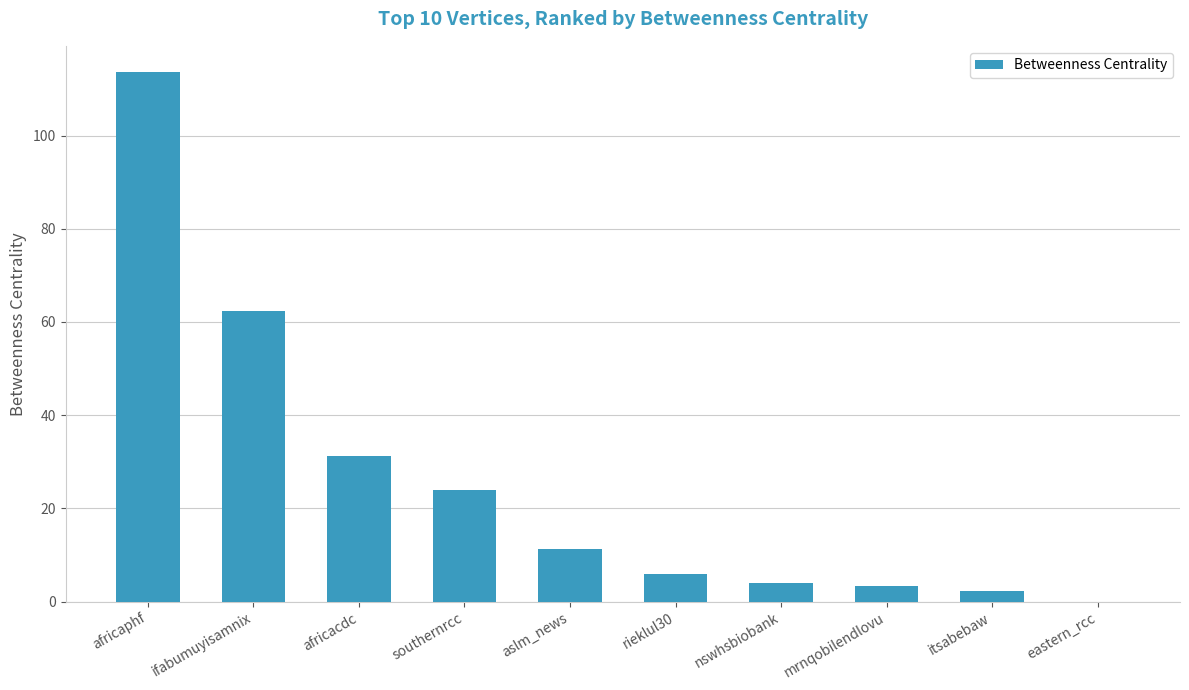

What is the change in value from africacdc to aslm_news?

-20.1